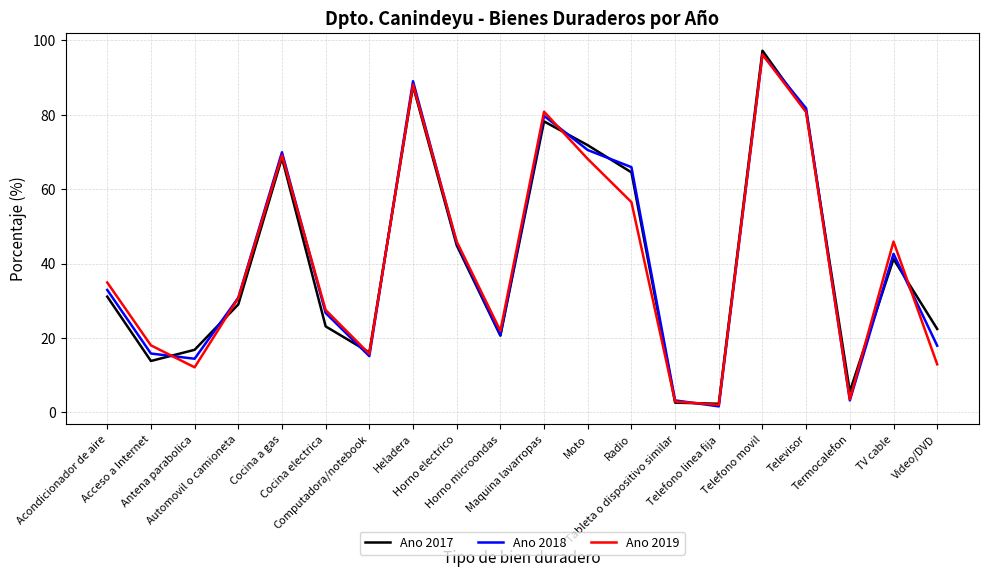

What is the total value across all series at Termocalefon?

12.3